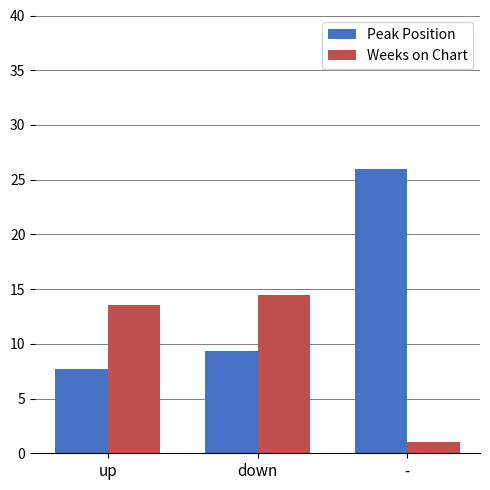

List the series in order of their overall mean, lowest first.

Weeks on Chart, Peak Position